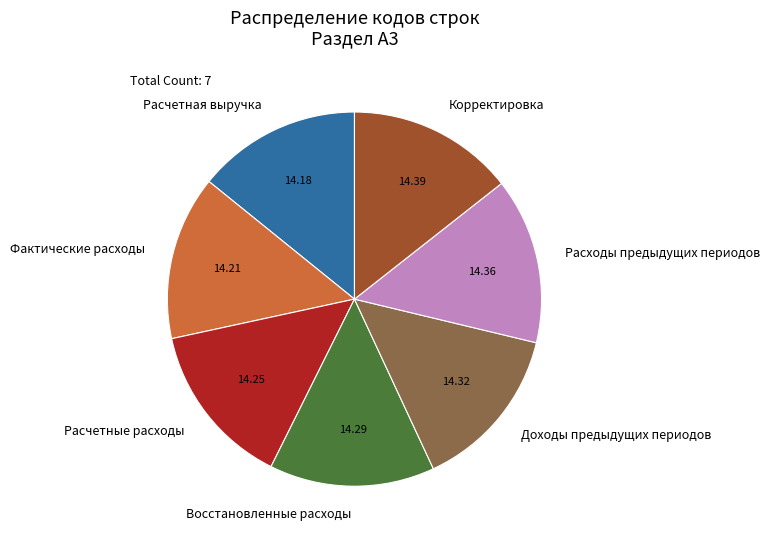

Does Фактические расходы account for over 50% of the chart?

No